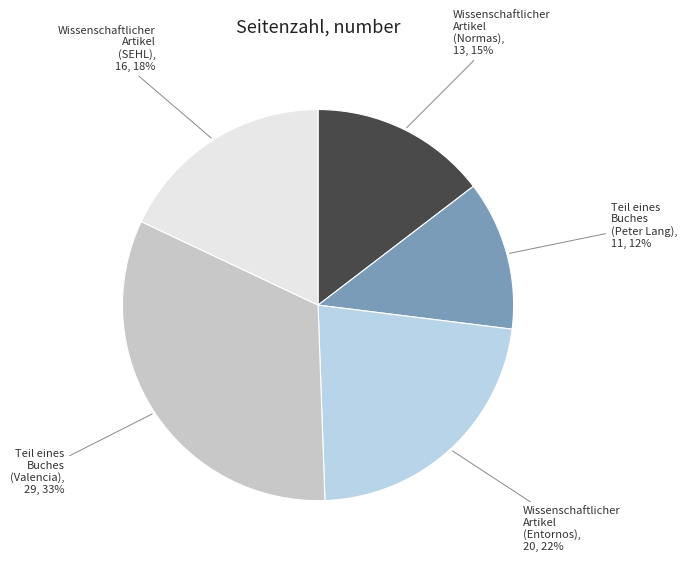

Do Wissenschaftlicher Artikel (Entornos) and Wissenschaftlicher Artikel (Normas) together represent more than half of the pie?

No